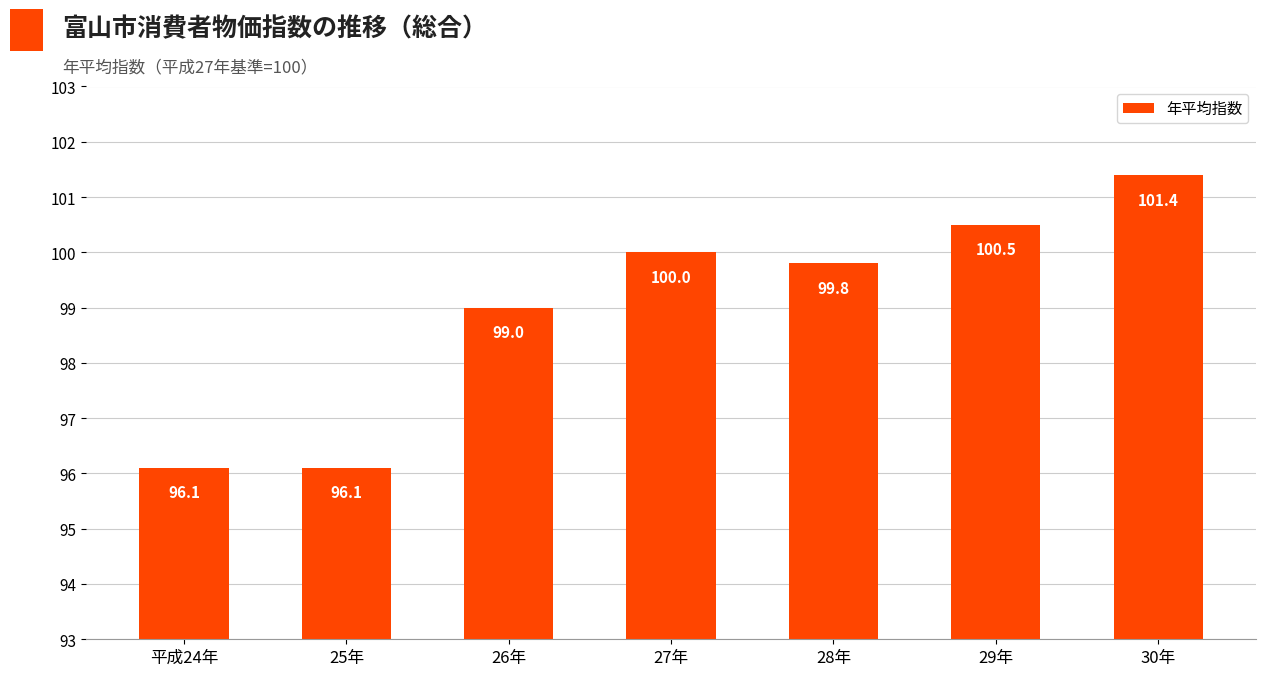

Which label corresponds to the largest value in the chart?

30年